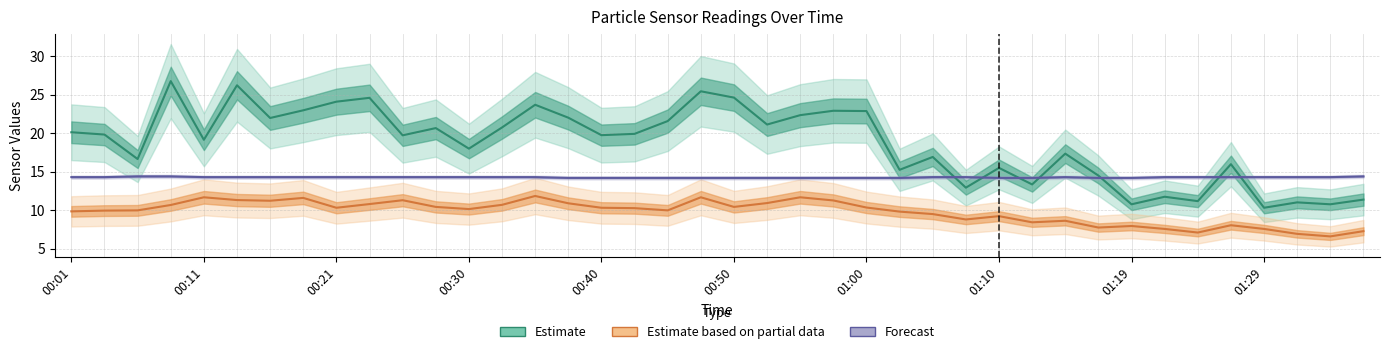

Count the number of categories in the chart.

40